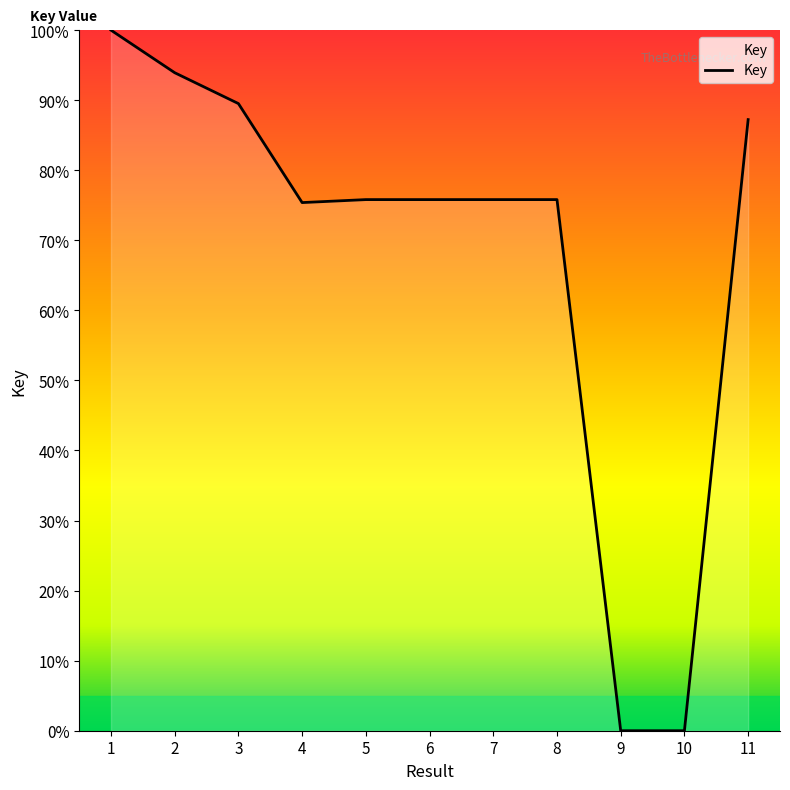

Approximately how many times larger is the value at 4 compared to 2?

0.8